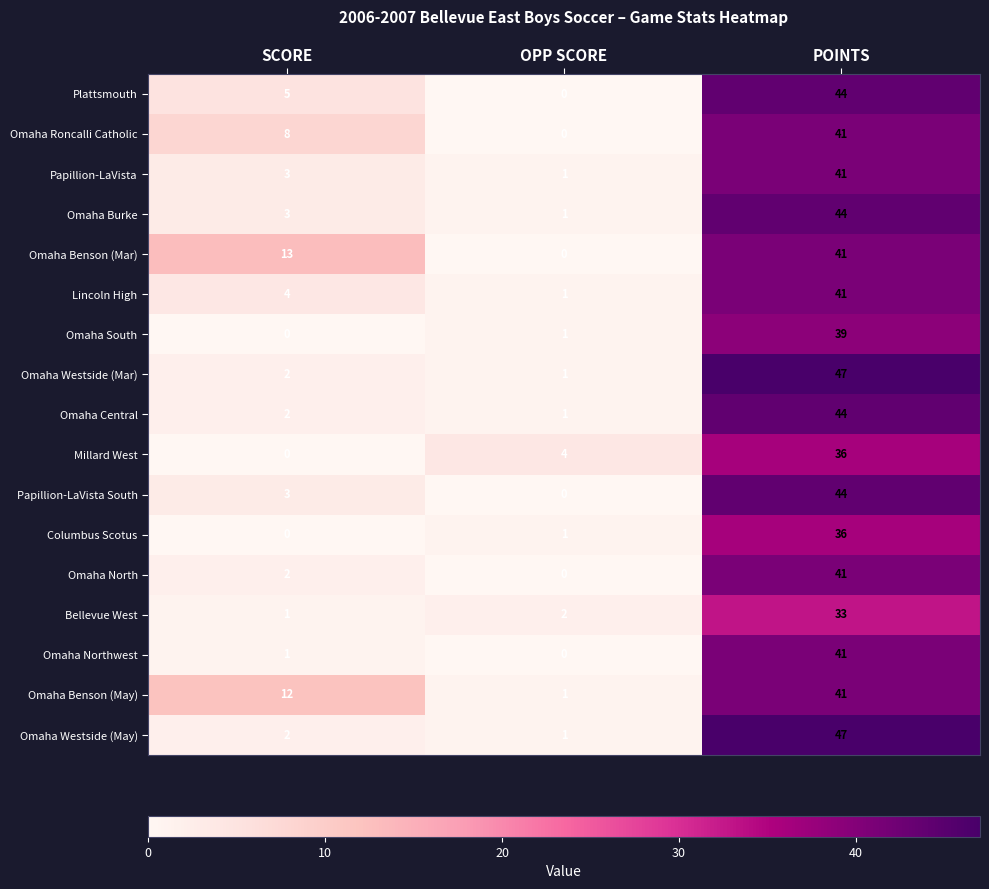

At how many categories does at least one series exceed 40?

1